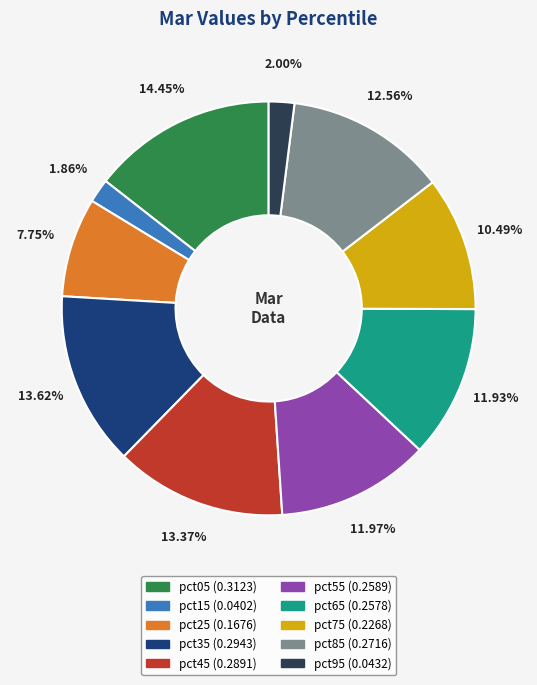

To the nearest percent, what percentage of the pie is pct05?

14%